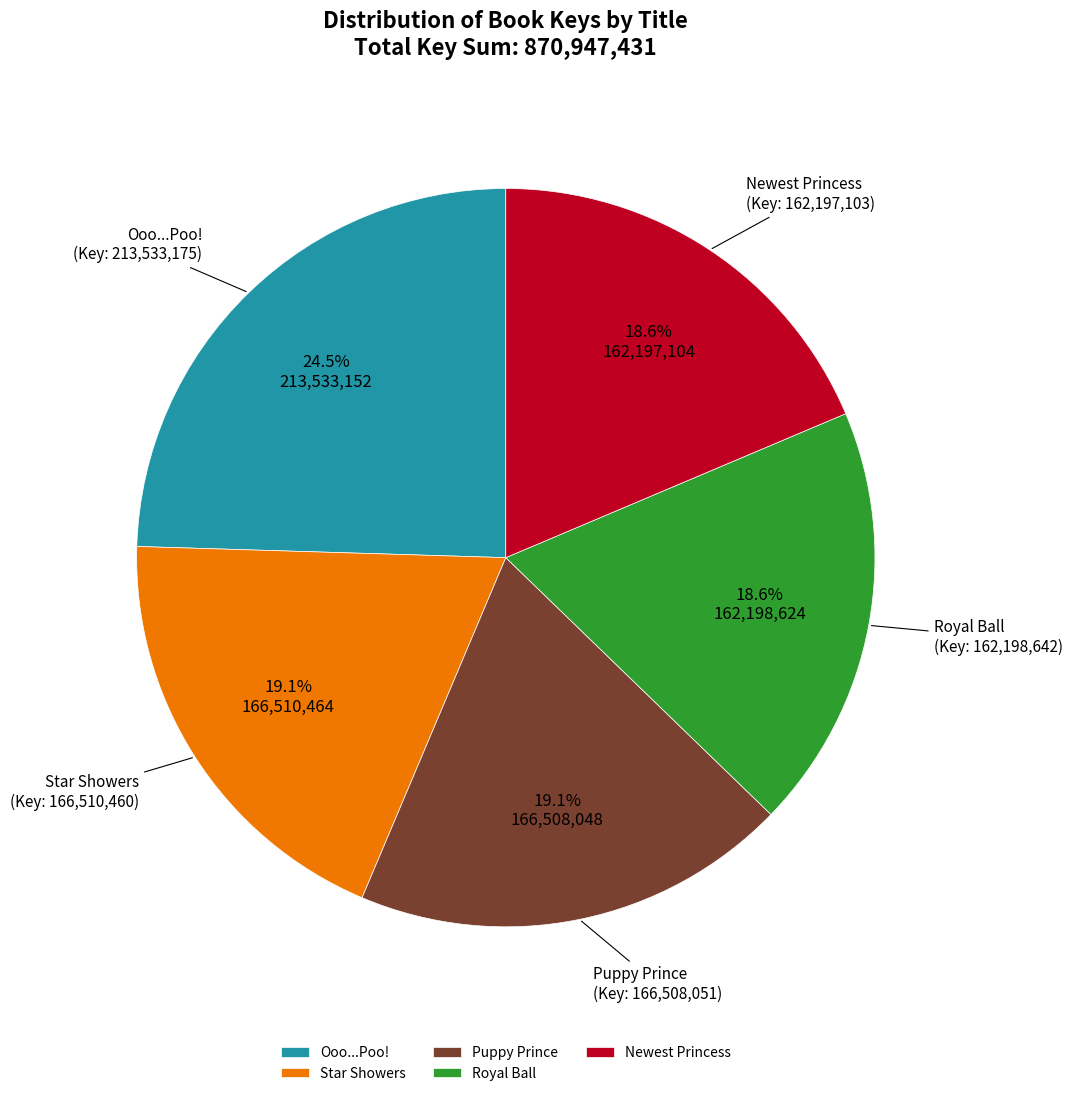

The Puppy Prince slice represents 19% of the pie. True or false?

True